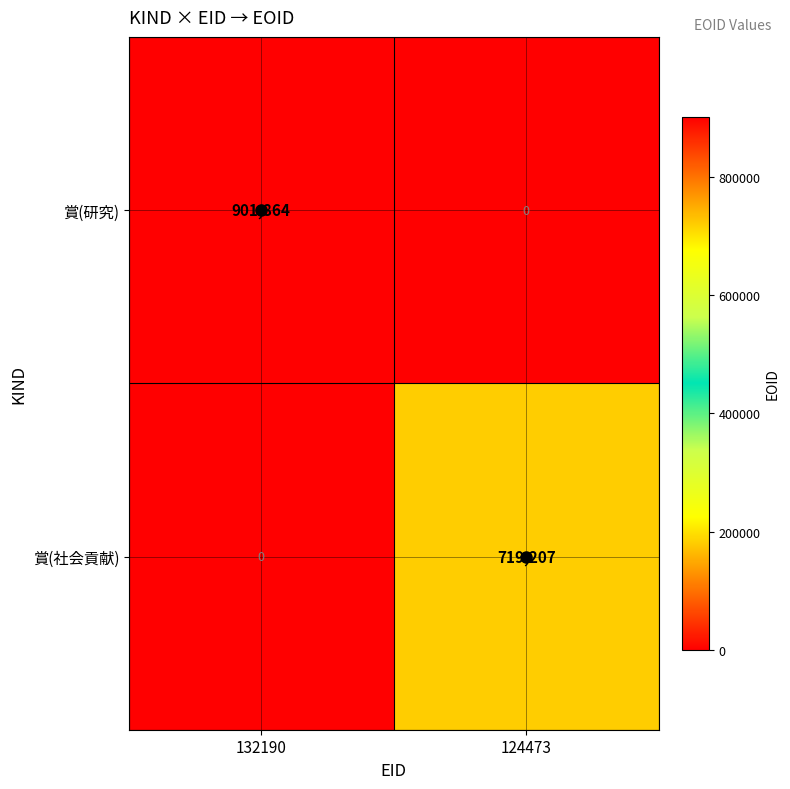

What value does the 賞(社会貢献) series have at 124473?

719207